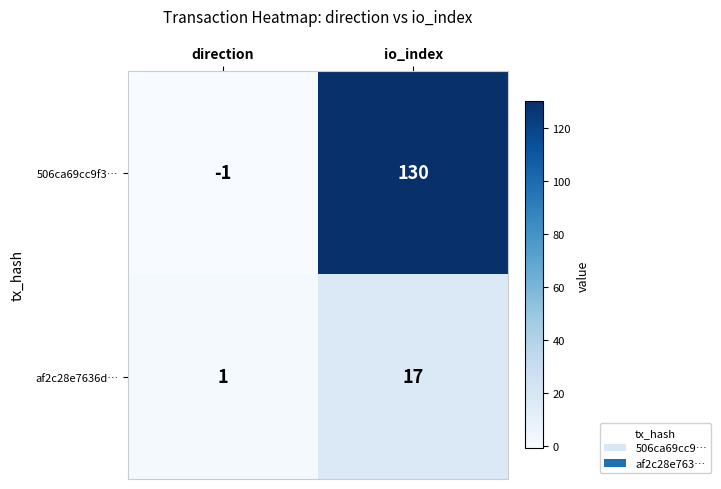

The af2c28e7636d… series shows 1 at direction. True or false?

True